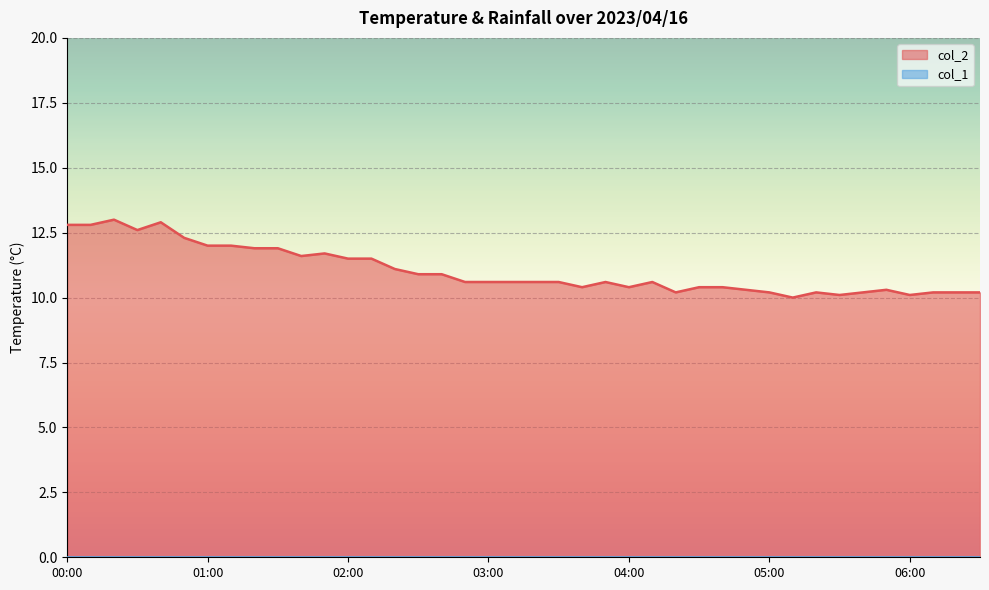

Which category has the highest value across all series?

00:20